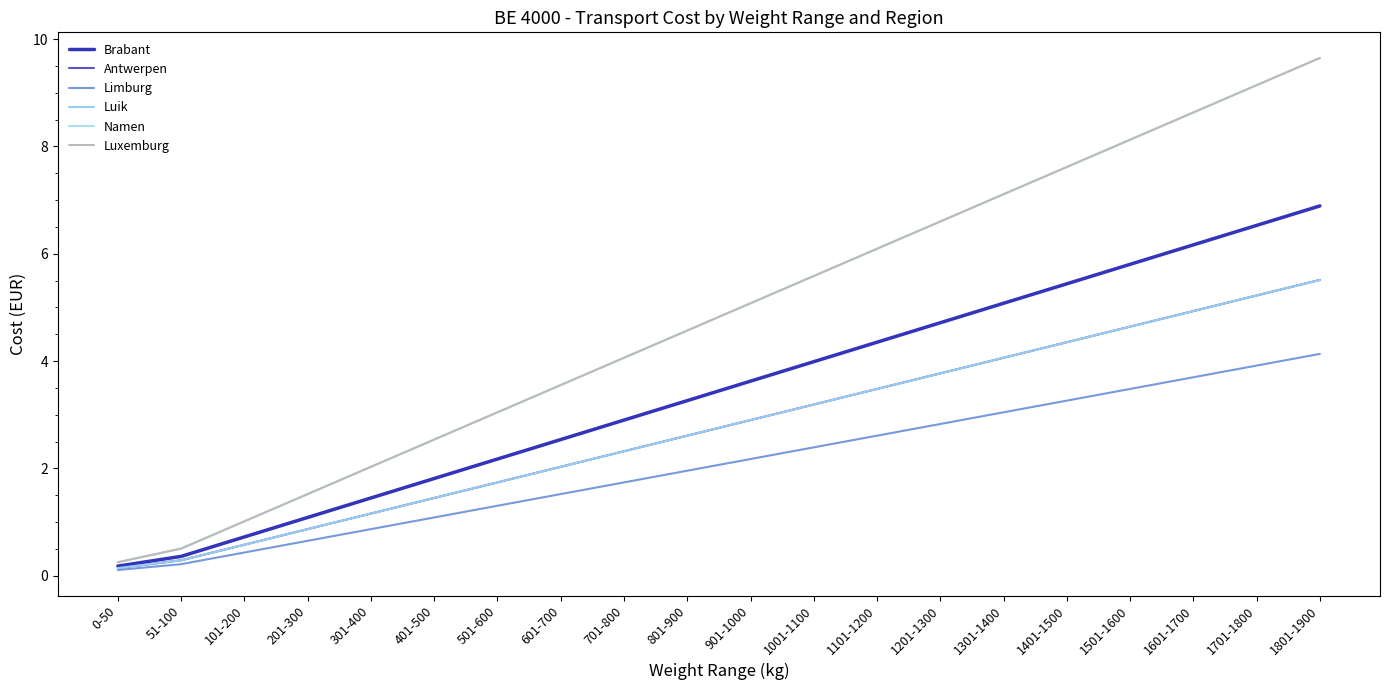

Between 701-800 and 0-50, which is larger?

701-800